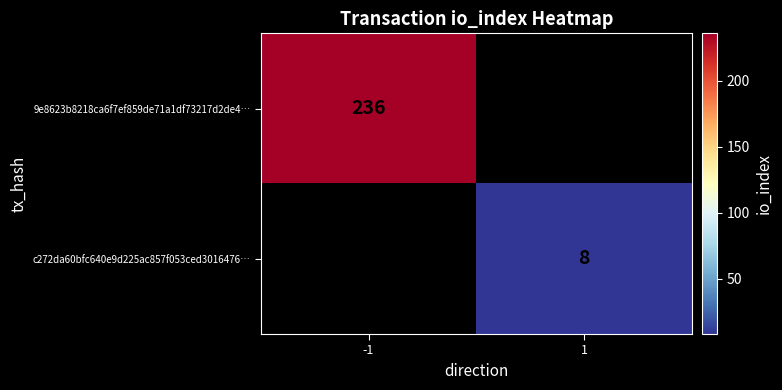

Which has a higher value, 1 or -1?

-1